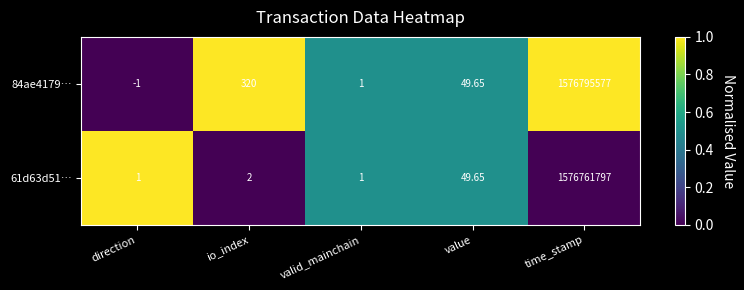

List the labels in order of 84ae4179… value, smallest first.

direction, valid_mainchain, value, io_index, time_stamp